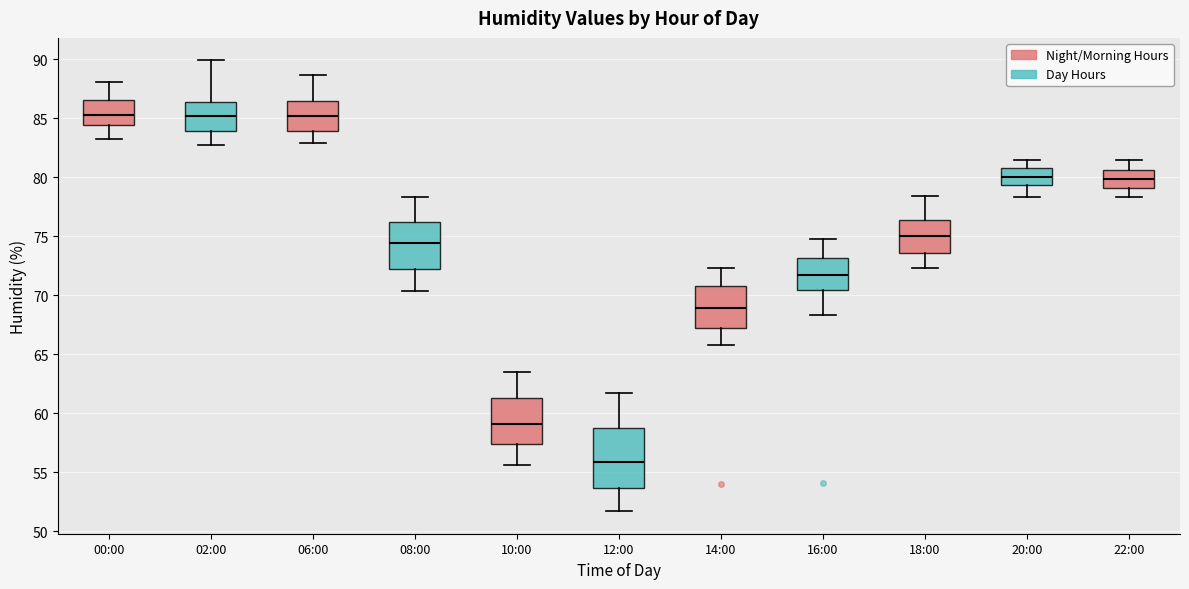

Which box is the tallest, from its lower edge to its upper edge?

12:00